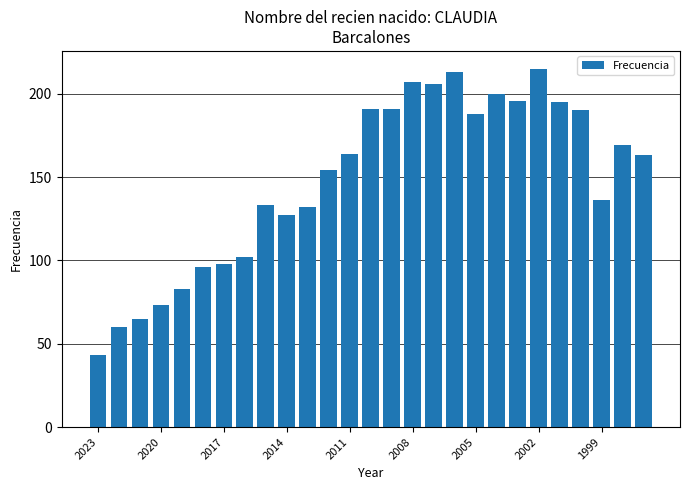

What is the smallest value displayed?

43